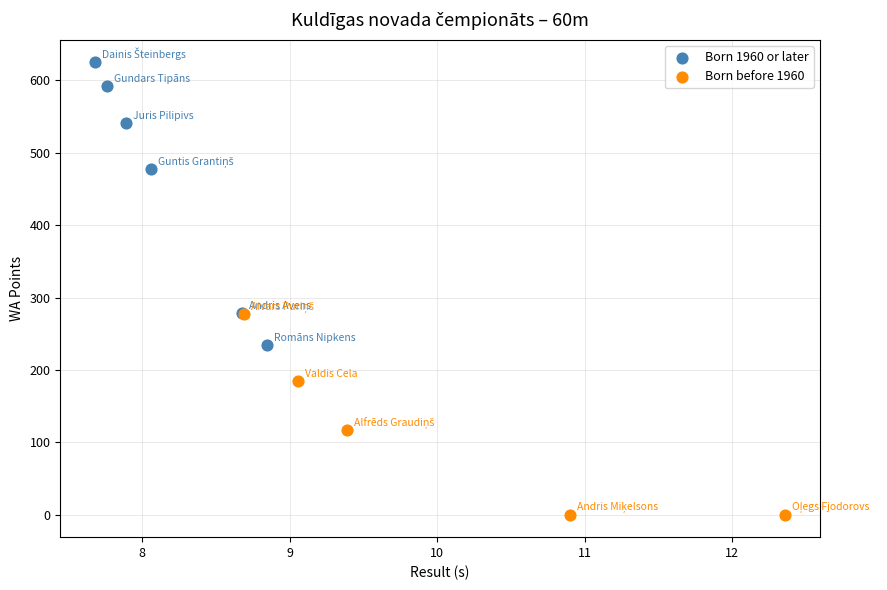

What are all the series names shown in the legend?

Born 1960 or later, Born before 1960